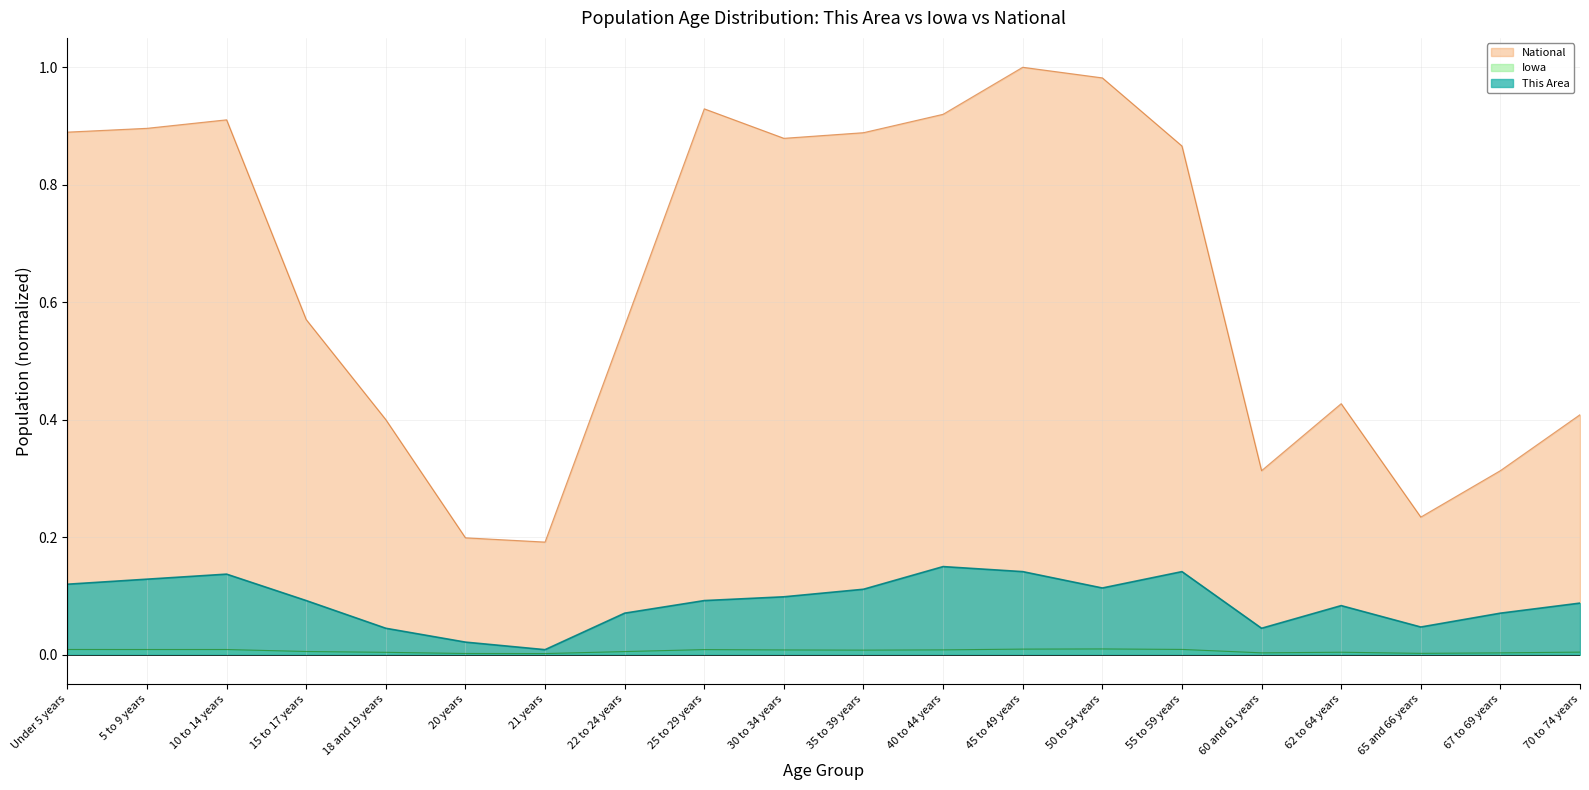

Which category has the lowest value in the Iowa series?

21 years